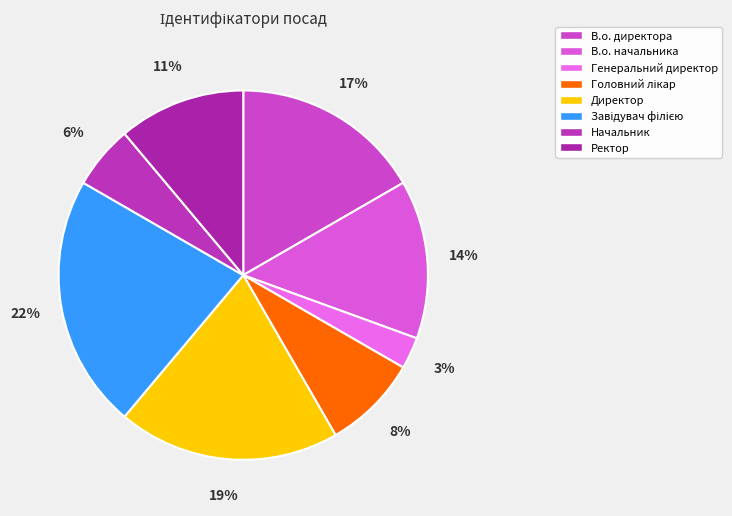

The Головний лікар slice represents 1% of the pie. True or false?

False